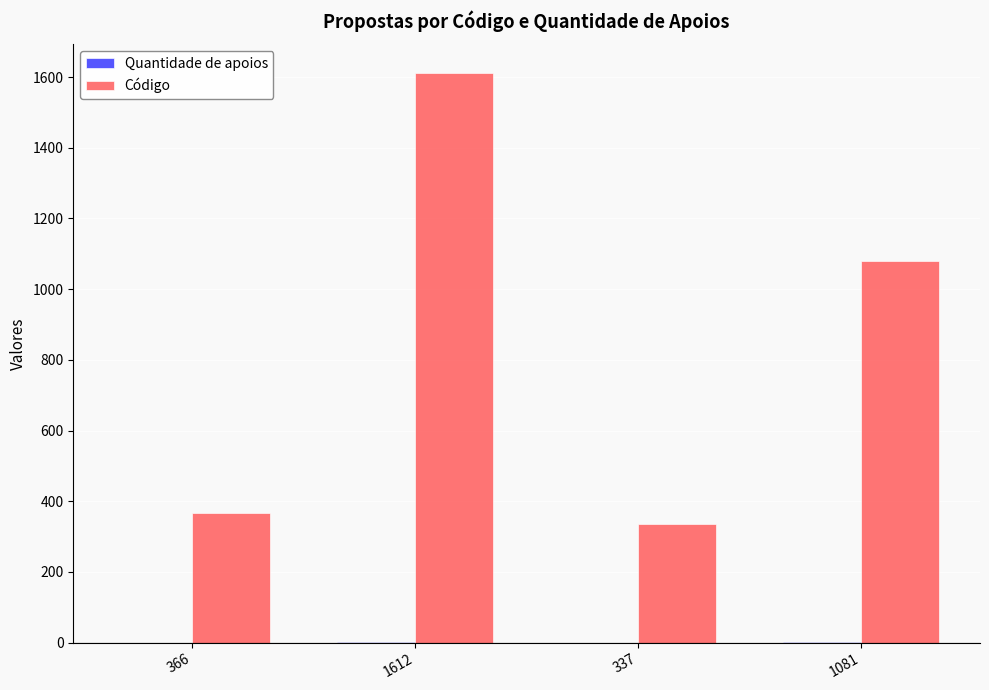

Which series has the largest total across all categories?

Código